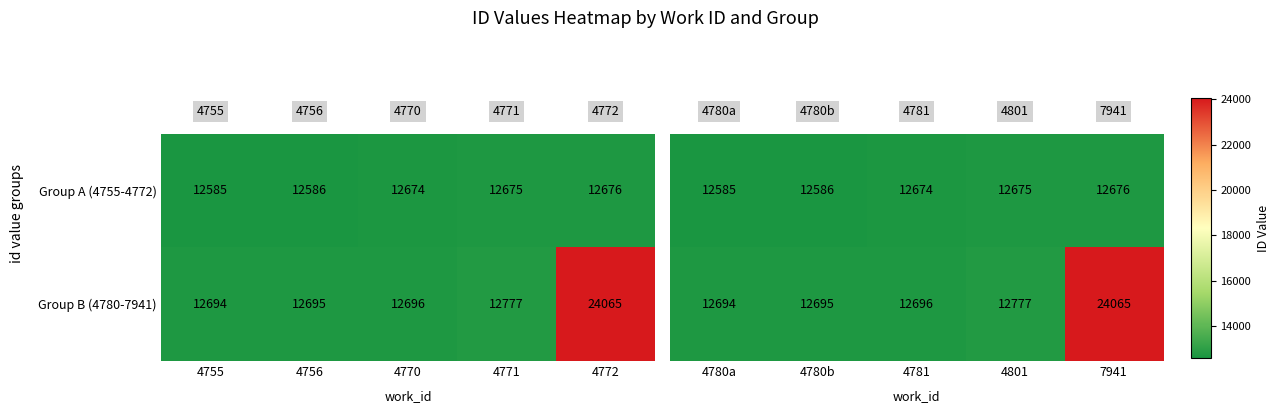

Read the Group A (4755-4772) value at 4755.

12585